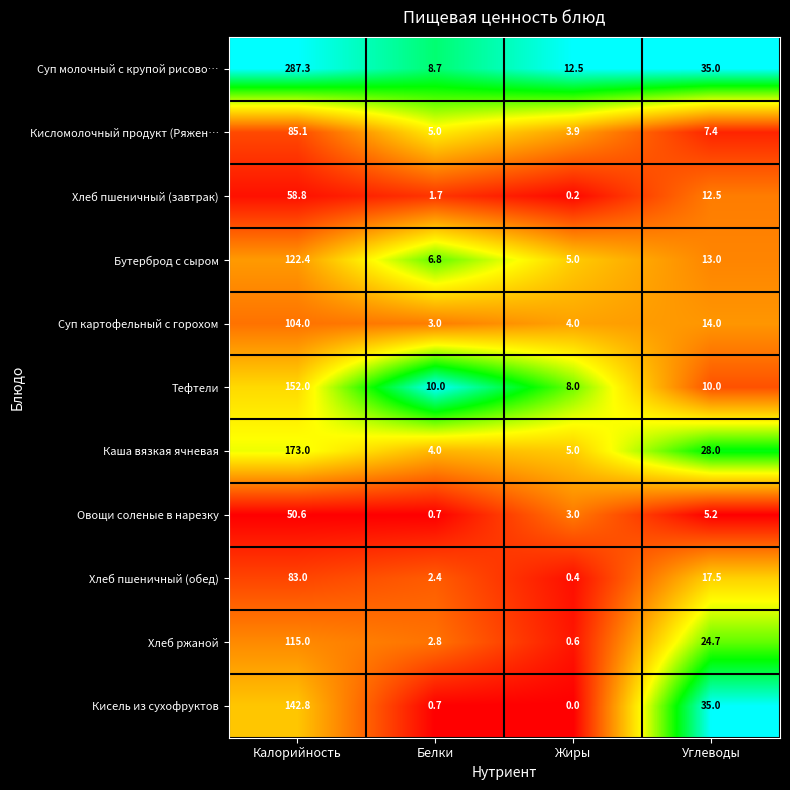

List the labels in order of Хлеб пшеничный (завтрак) value, largest first.

Калорийность, Углеводы, Белки, Жиры